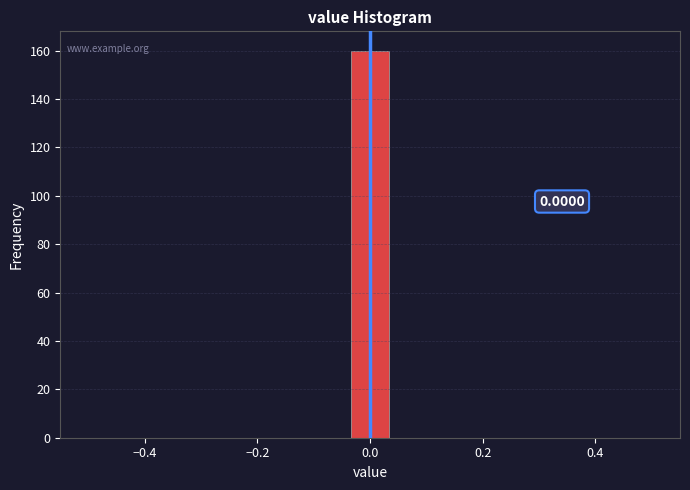

Around what value on the x-axis is the tallest bar? Give the approximate position of its centre, as read against the axis.

0.00